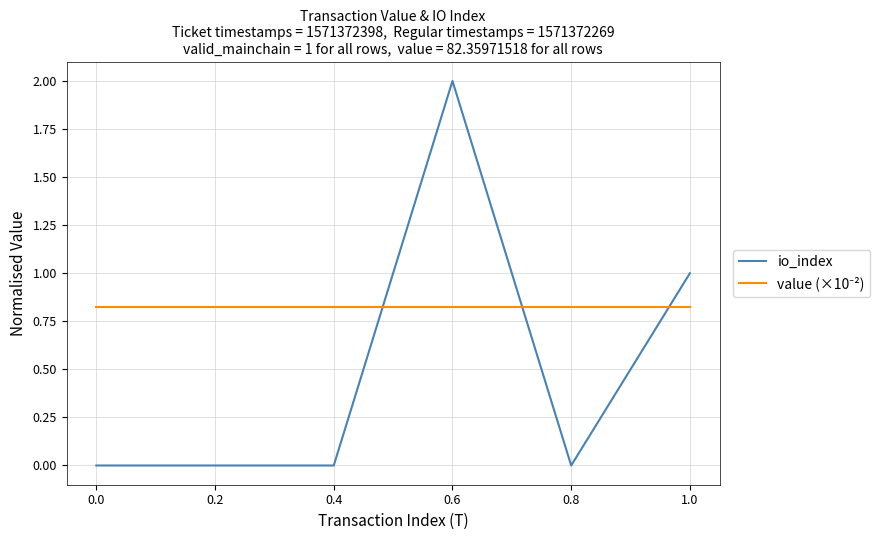

Which series changed the most between 0.2 and 1.0?

io_index